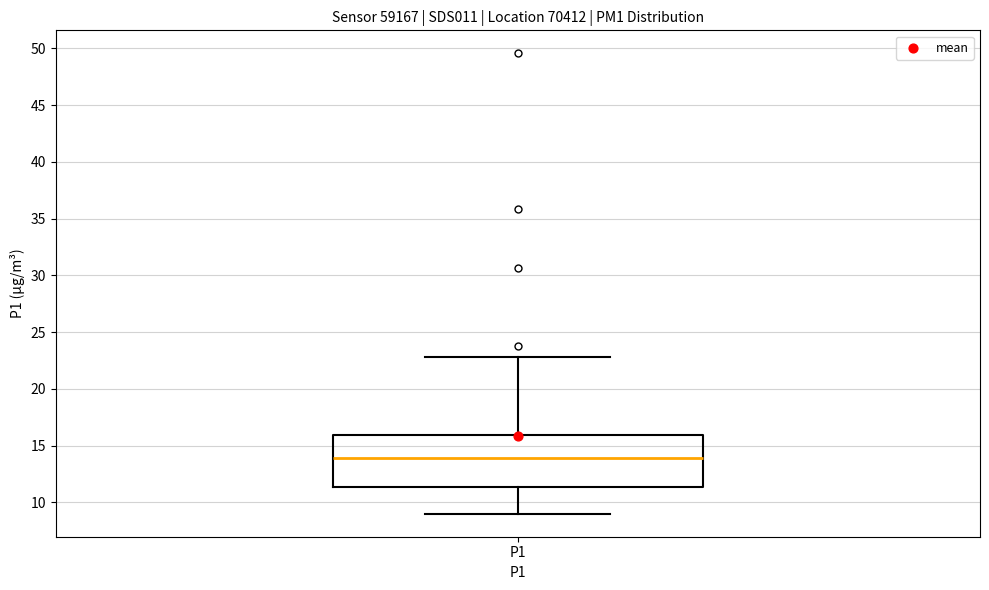

Where does the upper whisker of the box for P1 end on the y-axis? The values are not printed on the chart, so give them approximately, as read against the axis.

23.0